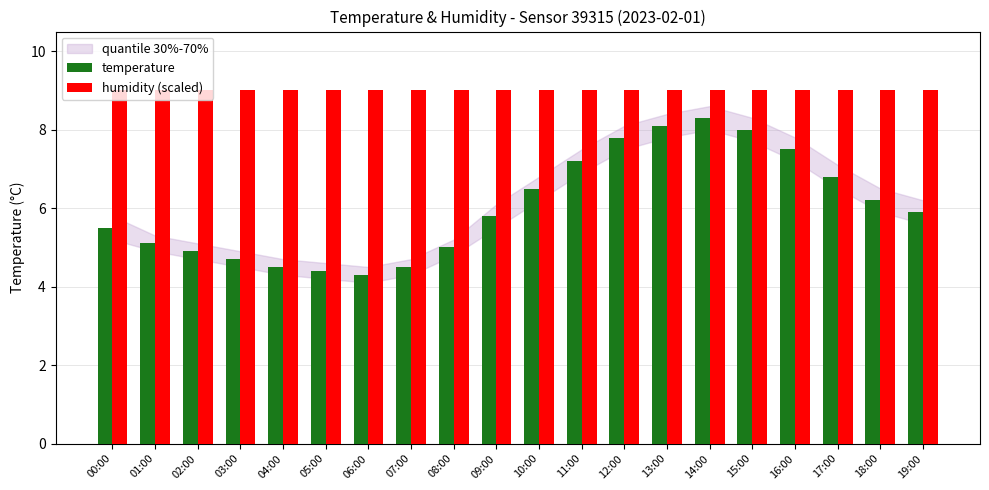

How many bars are there in total?

40